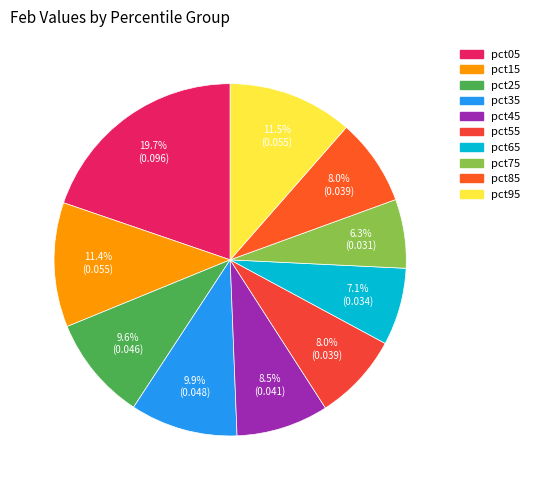

True or false: pct15 accounts for 19% of the total.

False